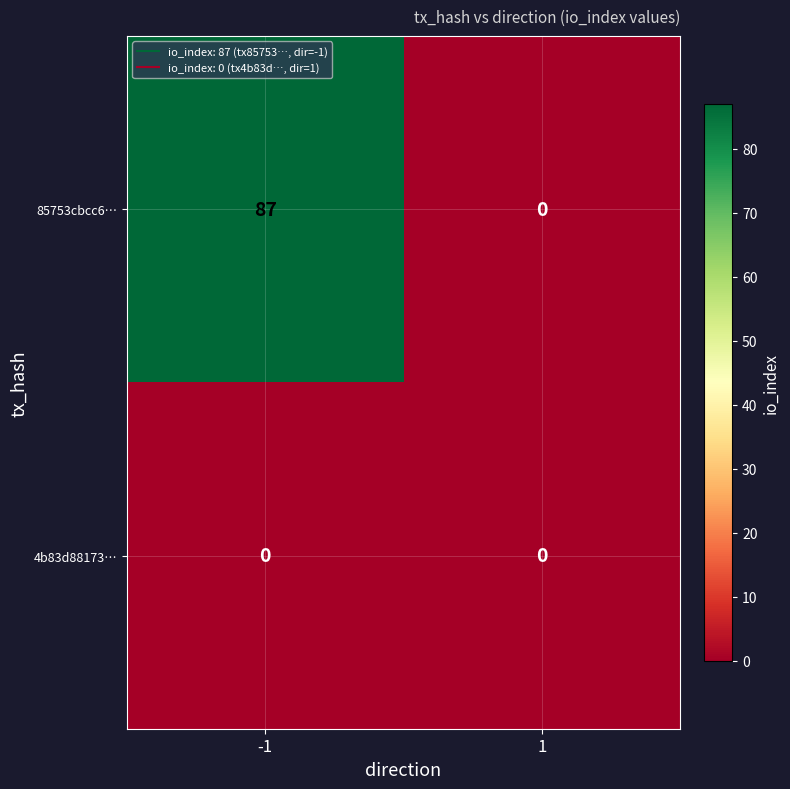

List the series in order of their peak value, lowest first.

4b83d88173…, 85753cbcc6…